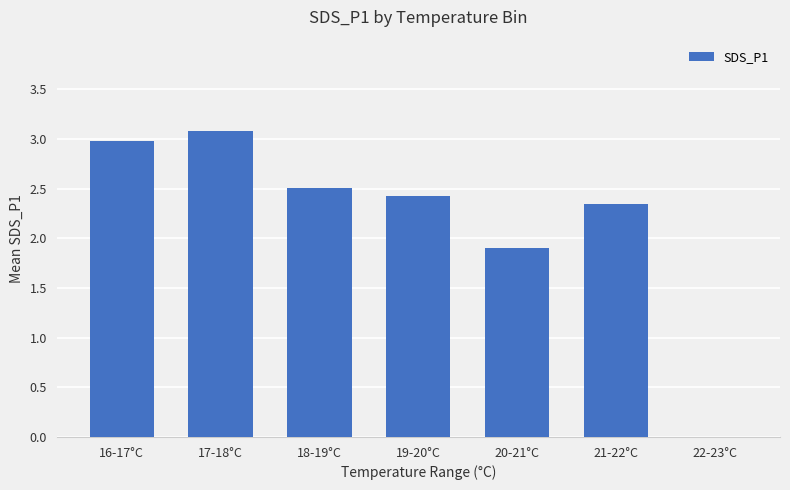

The value at 20-21°C is 0.4. True or false?

False